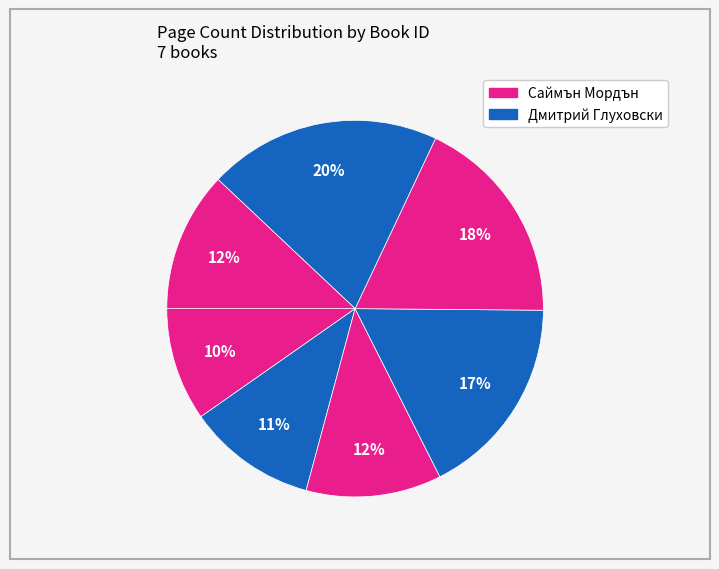

Which category has the smallest portion of the pie?

1166